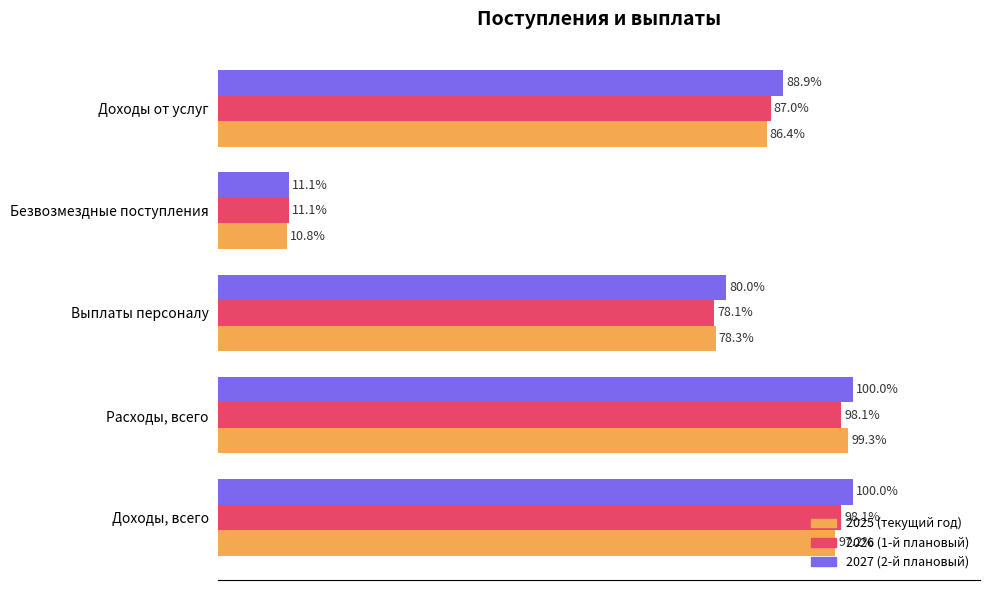

Which series has the widest spread of values?

2027 (2-й плановый)